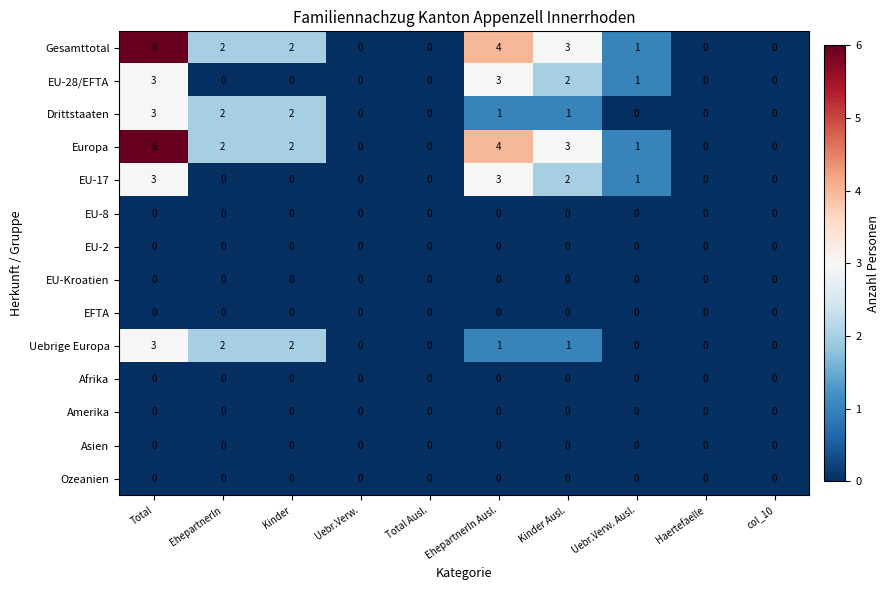

Is it true that Afrika equals 0 at Total?

True